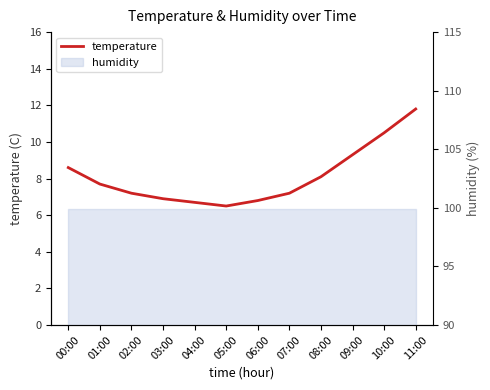

True or false: the data shows 16.2 at 11:00.

False